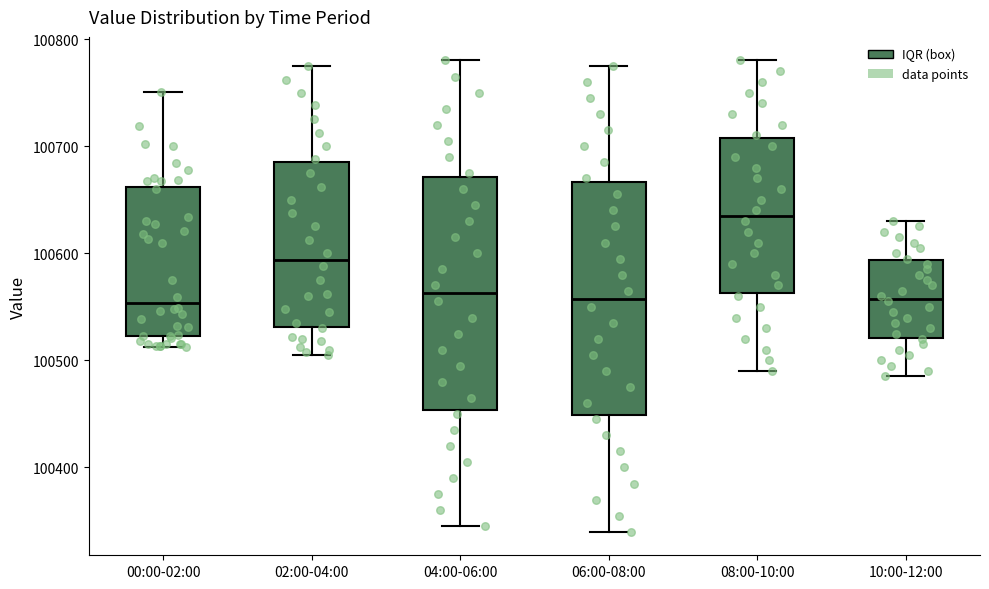

Reading left to right, read every box against the y-axis: the position of its median line, the range the box covers, and the ends of its whiskers. The values are not printed on the chart, so give them approximately, as read against the axis.

00:00-02:00: median 100550, box 100520 to 100660, whiskers 100510 to 100750
02:00-04:00: median 100590, box 100530 to 100680, whiskers 100510 to 100780
04:00-06:00: median 100560, box 100450 to 100670, whiskers 100350 to 100780
06:00-08:00: median 100560, box 100450 to 100670, whiskers 100340 to 100780
08:00-10:00: median 100640, box 100560 to 100710, whiskers 100490 to 100780
10:00-12:00: median 100560, box 100520 to 100590, whiskers 100490 to 100630